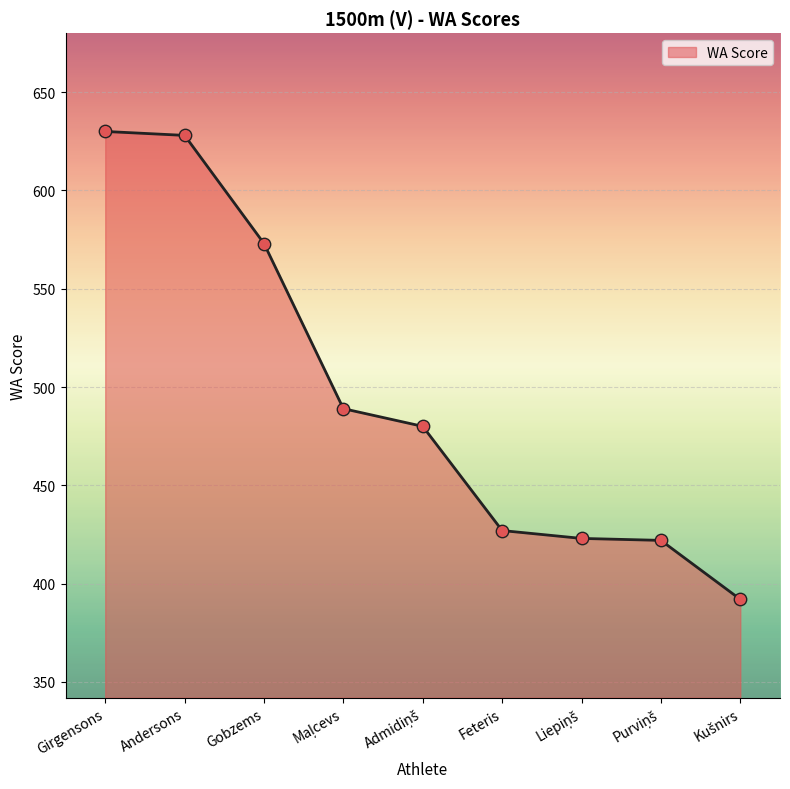

What is the change in value from Girgensons to Feteris?

-203